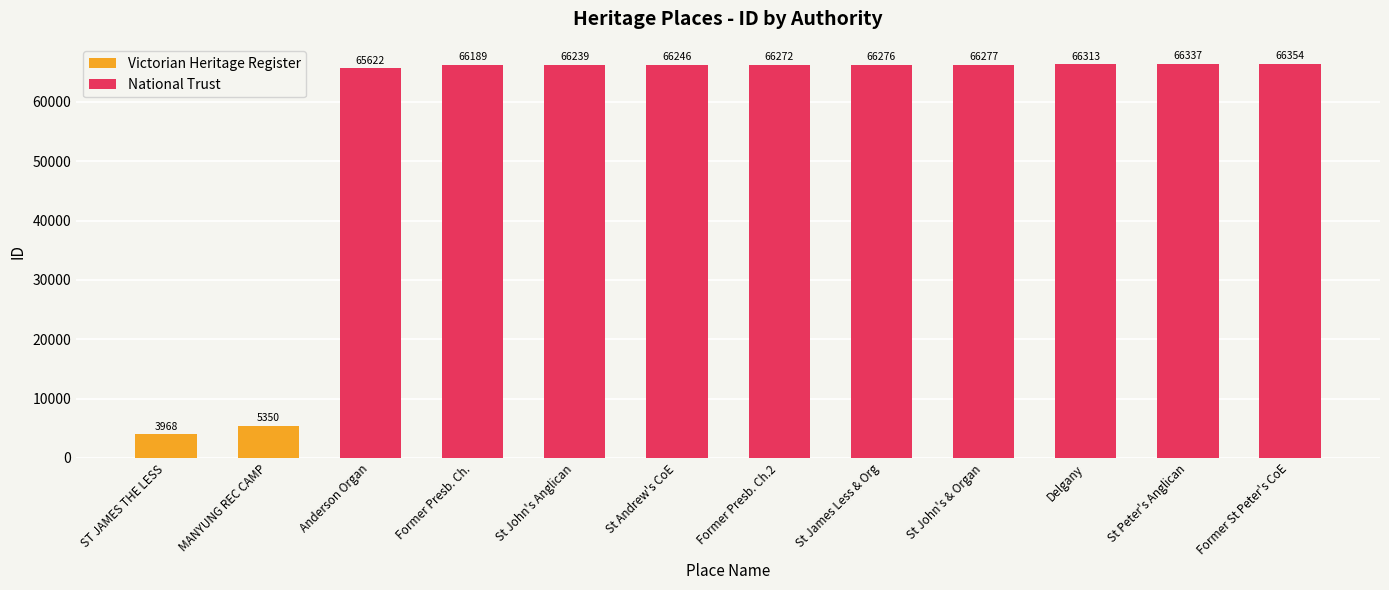

What is the maximum value for National Trust?

66354